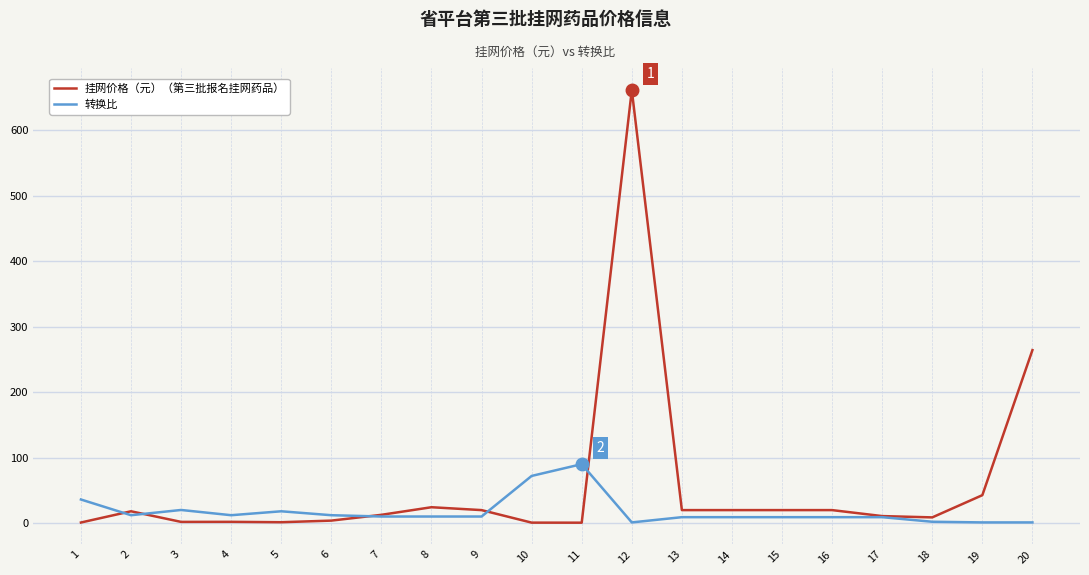

At which category is the sum across all series the highest?

12